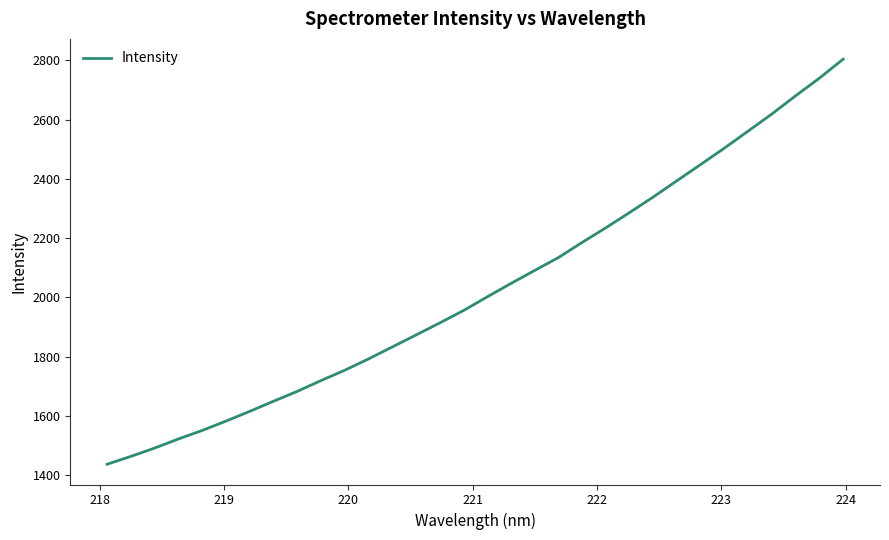

What is the greatest value displayed?

2803.5